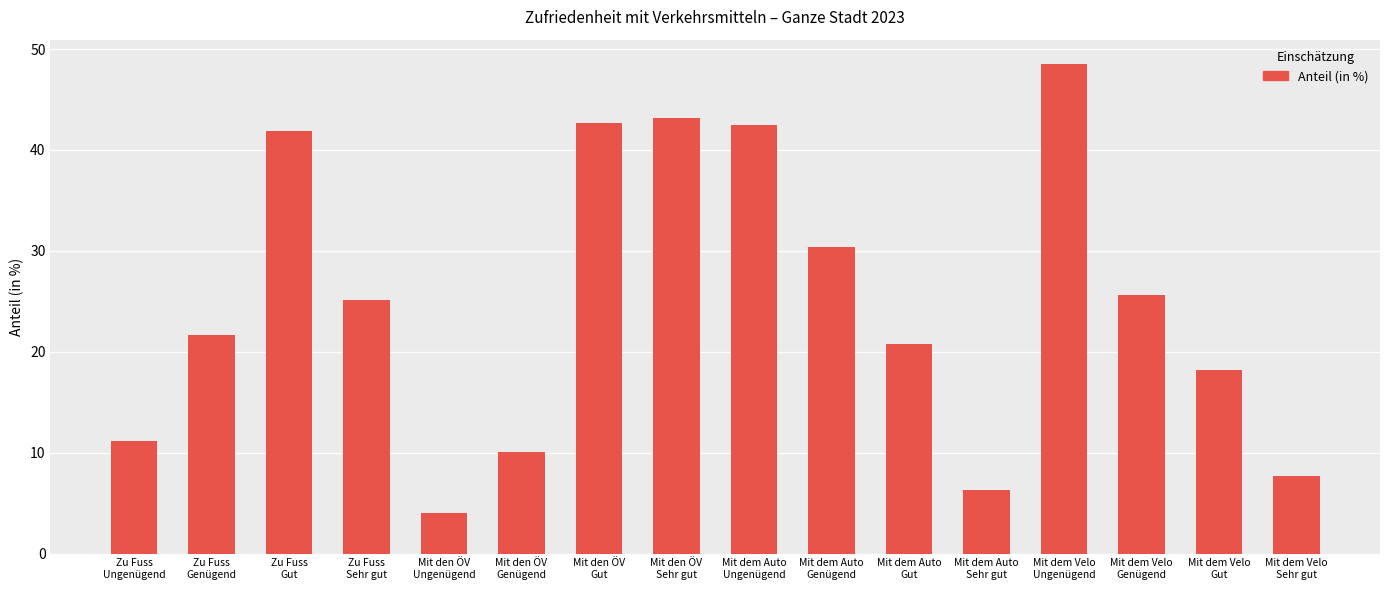

Which label corresponds to the largest value in the chart?

Mit dem Velo
Ungenügend